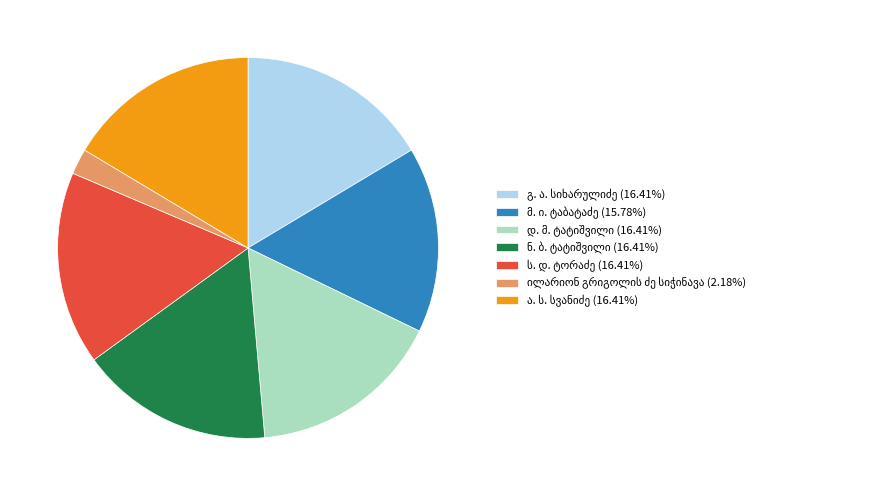

Is there a majority slice in this chart?

No